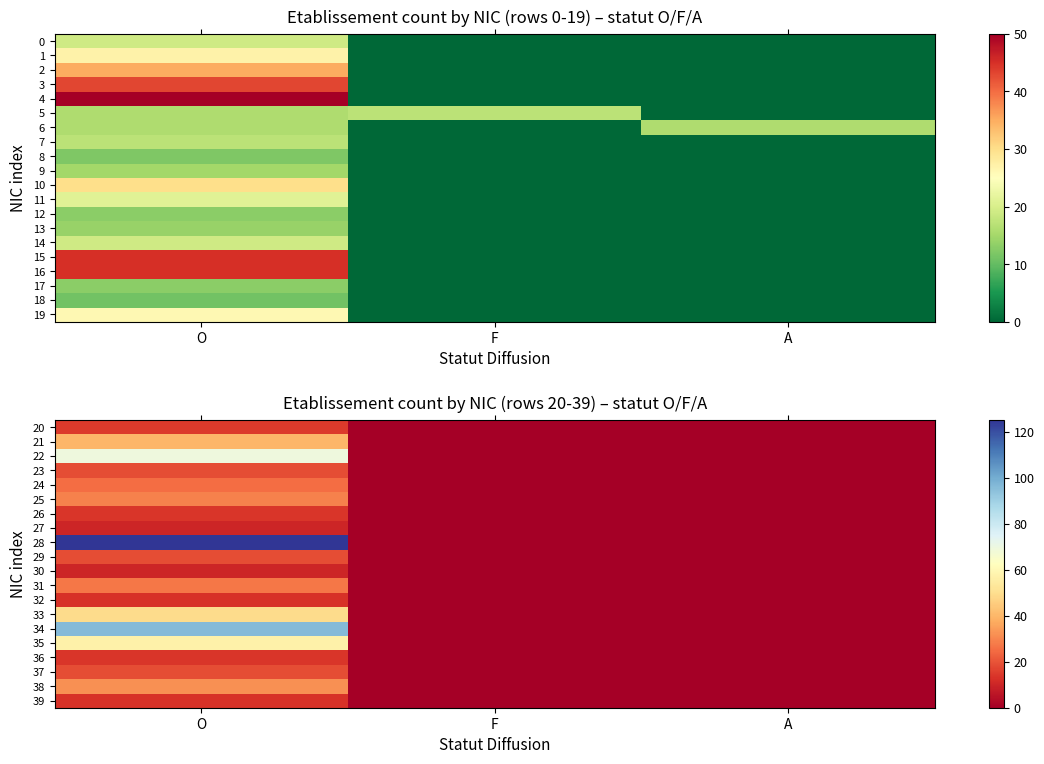

How many 21 values are between 0 and 40?

3